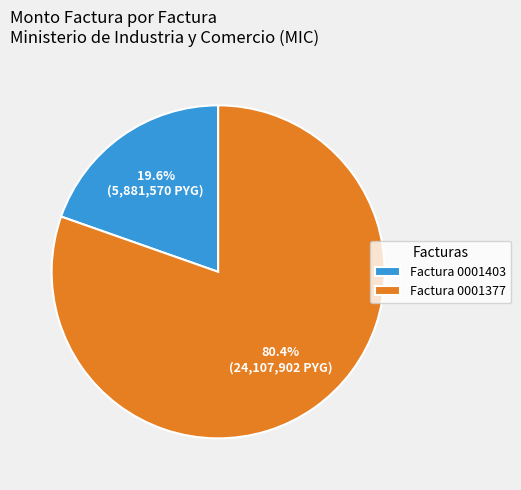

Between Factura 0001377 and Factura 0001403, which is larger?

Factura 0001377